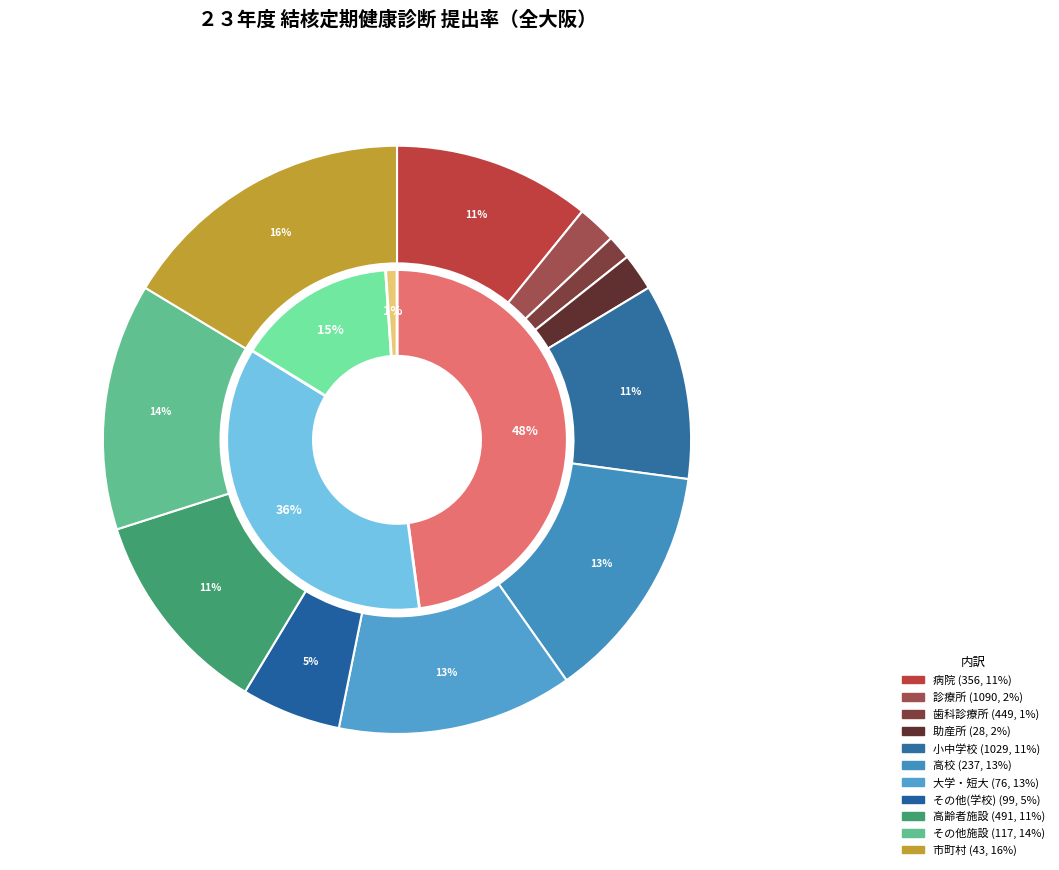

The 大学・短大 slice represents 13% of the pie. True or false?

True